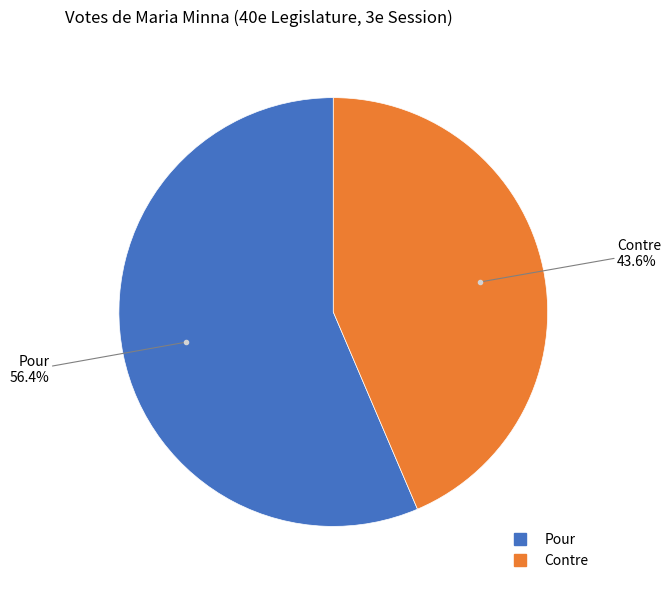

What is the ratio of the value at Pour to the value at Contre?

1.3